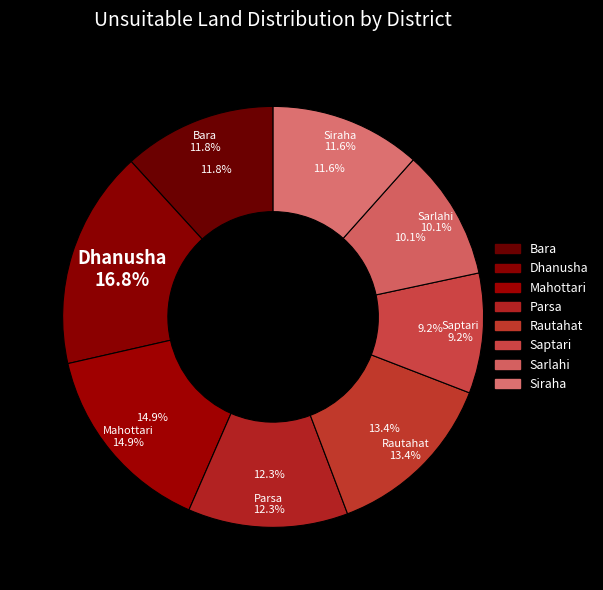

What is the ratio of the value at Bara to the value at Dhanusha?

0.7